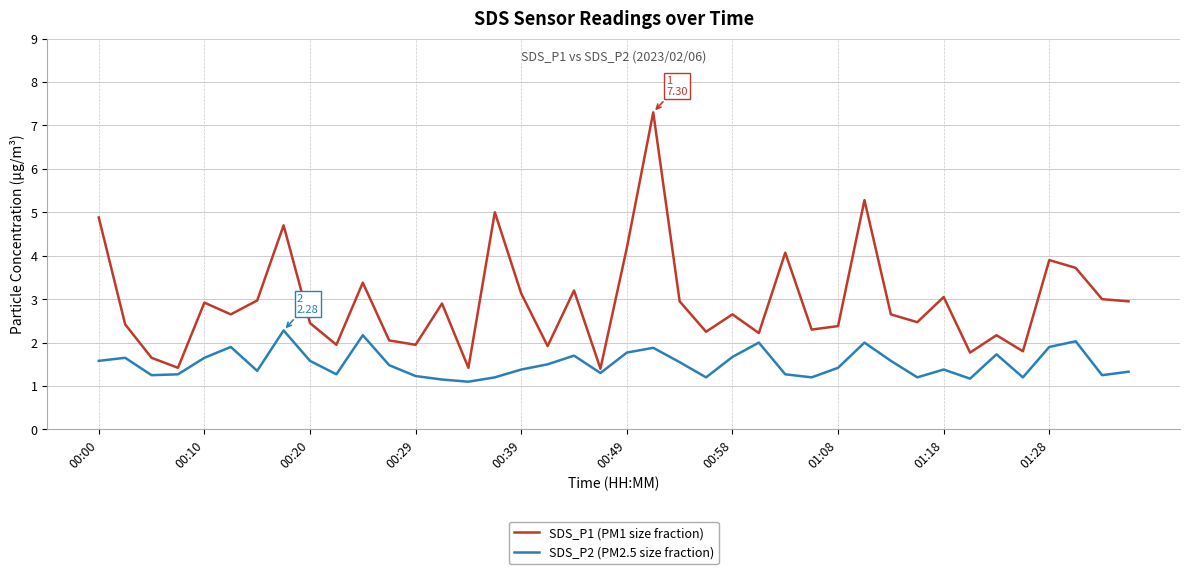

Which series has the largest total across all categories?

SDS_P1 (PM1 size fraction)